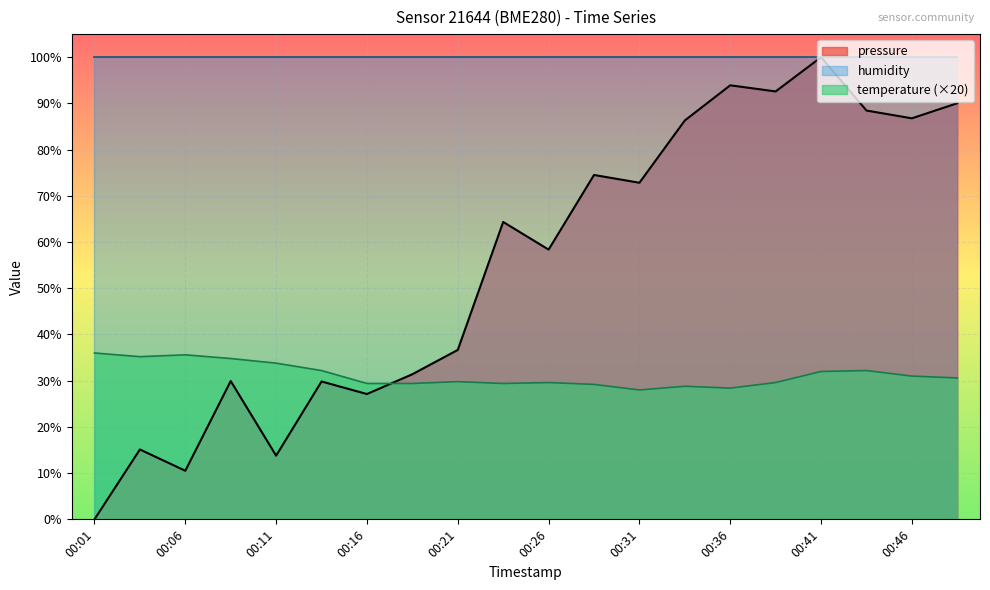

The pressure series shows 125.8 at 00:33. True or false?

False